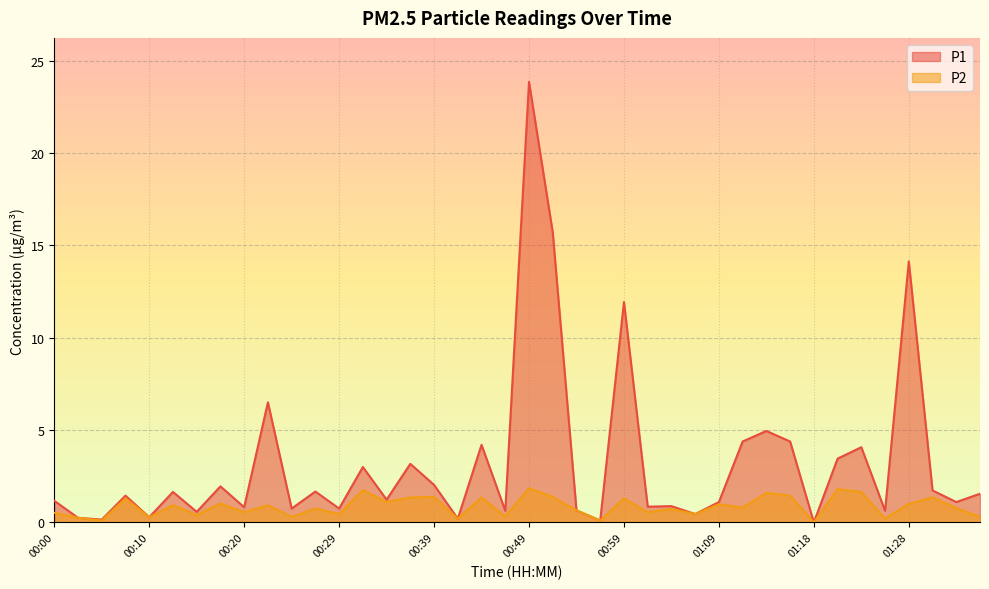

What is the label of the 24th point from the right?

00:39